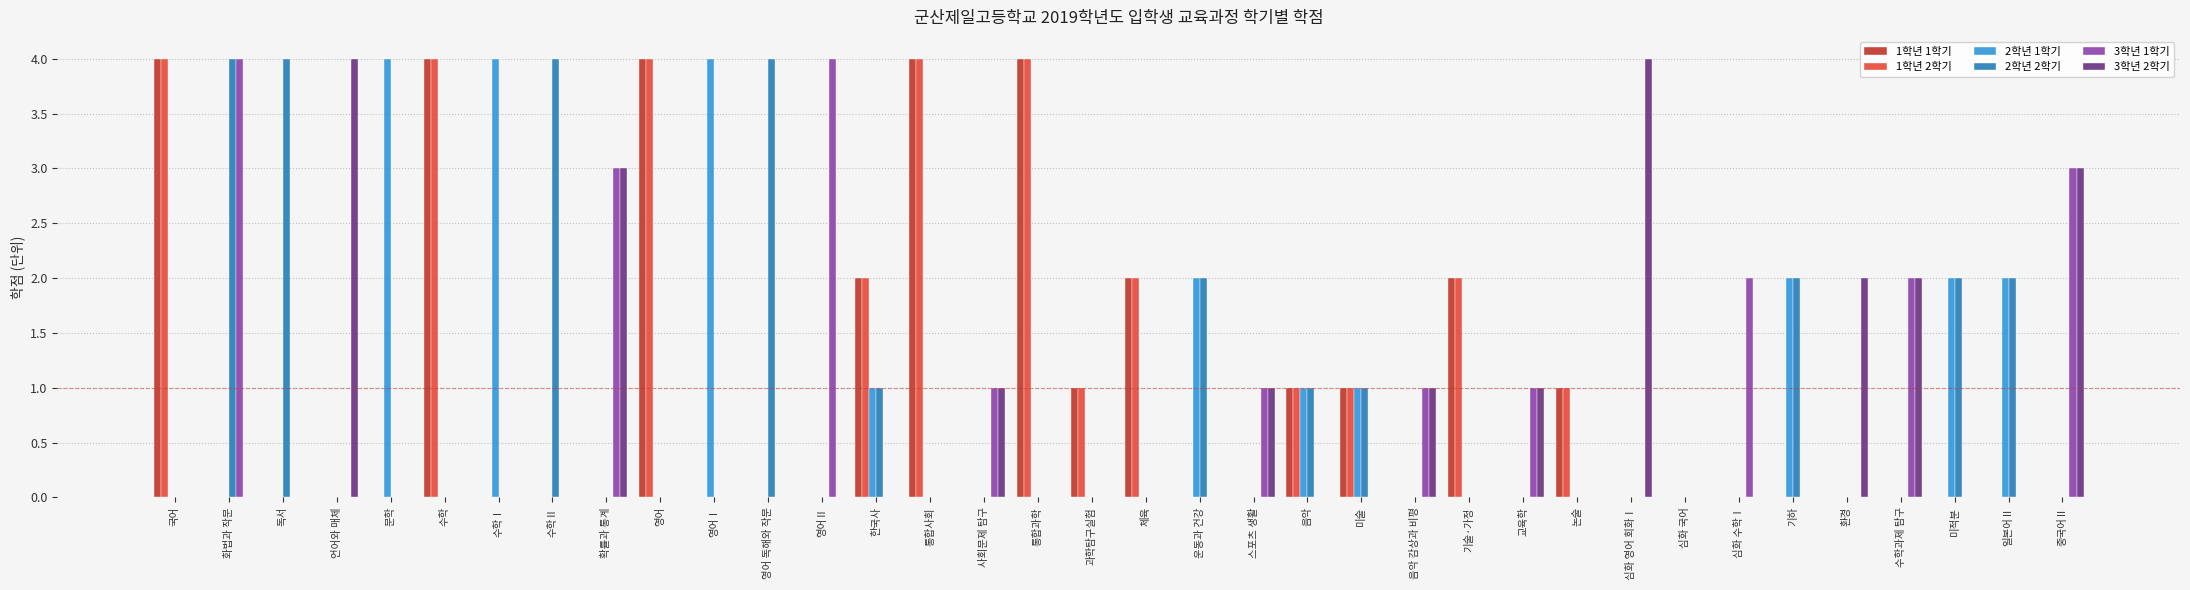

The 1학년 2학기 series shows 2 at 심화 국어. True or false?

False